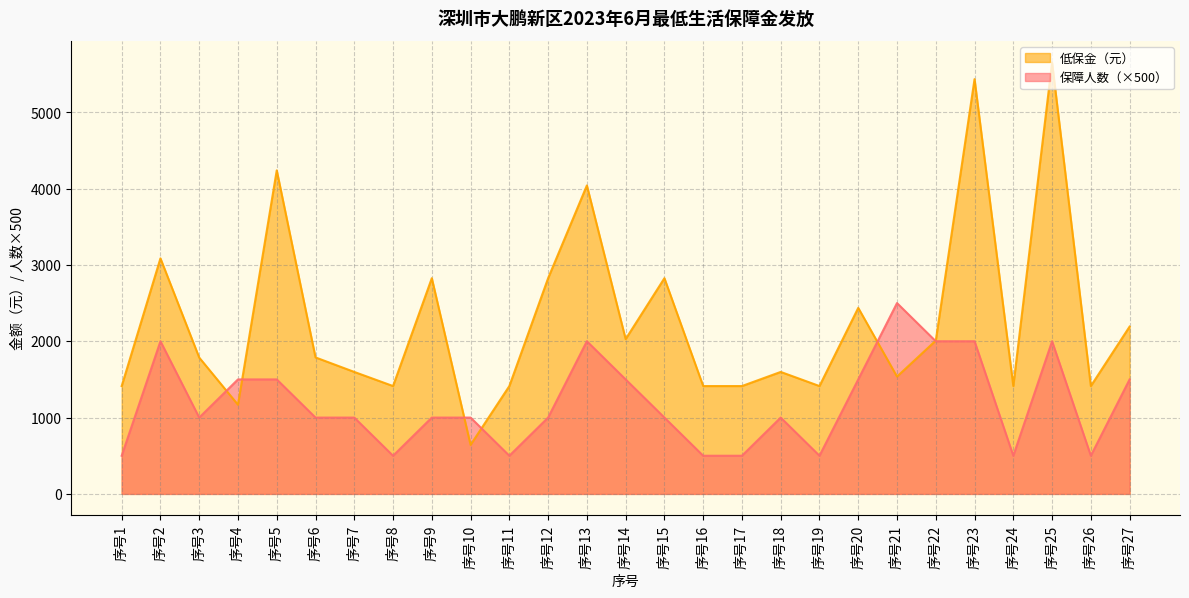

What are all the series names shown in the legend?

低保金（元）, 保障人数（×500）